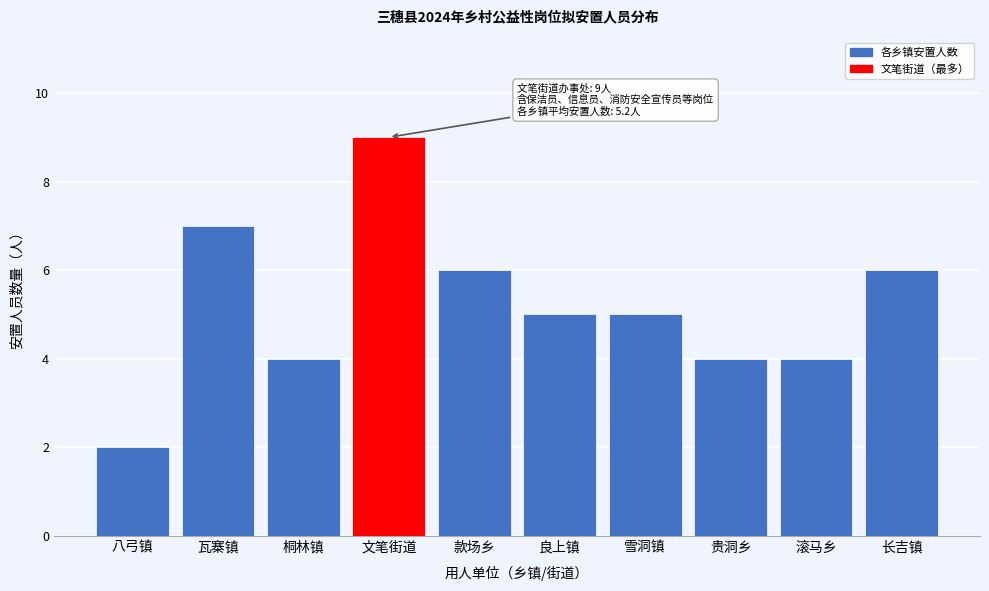

Reading left to right, list all the values displayed in this chart.

2	7	4	9	6	5	5	4	4	6